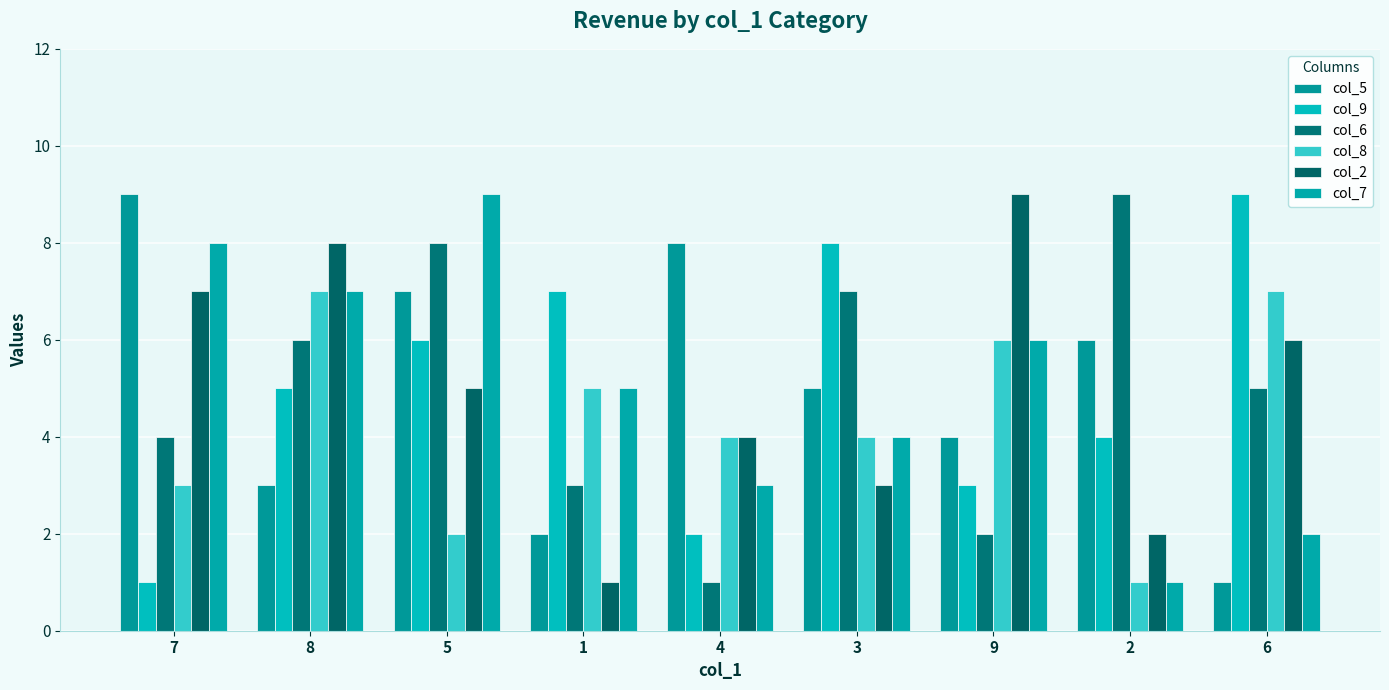

What is the maximum value for col_6?

9